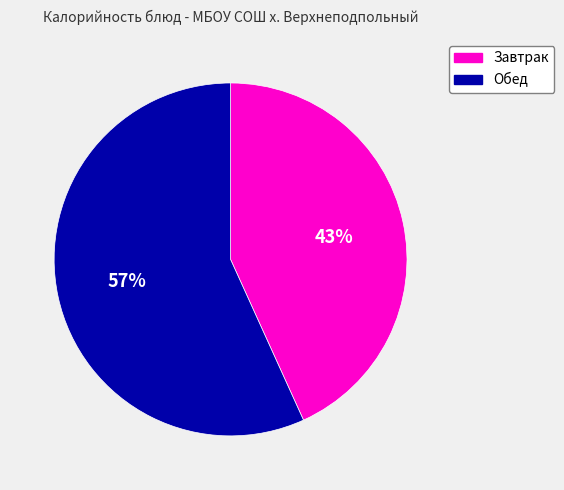

Is there any slice that represents more than half of the pie?

Yes